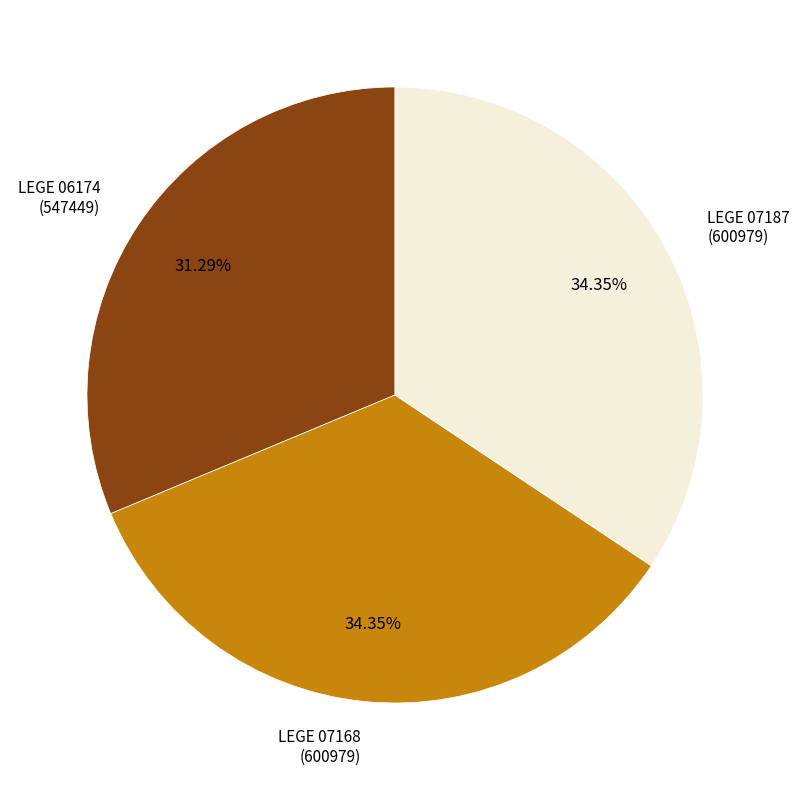

Is there any slice that represents more than half of the pie?

No